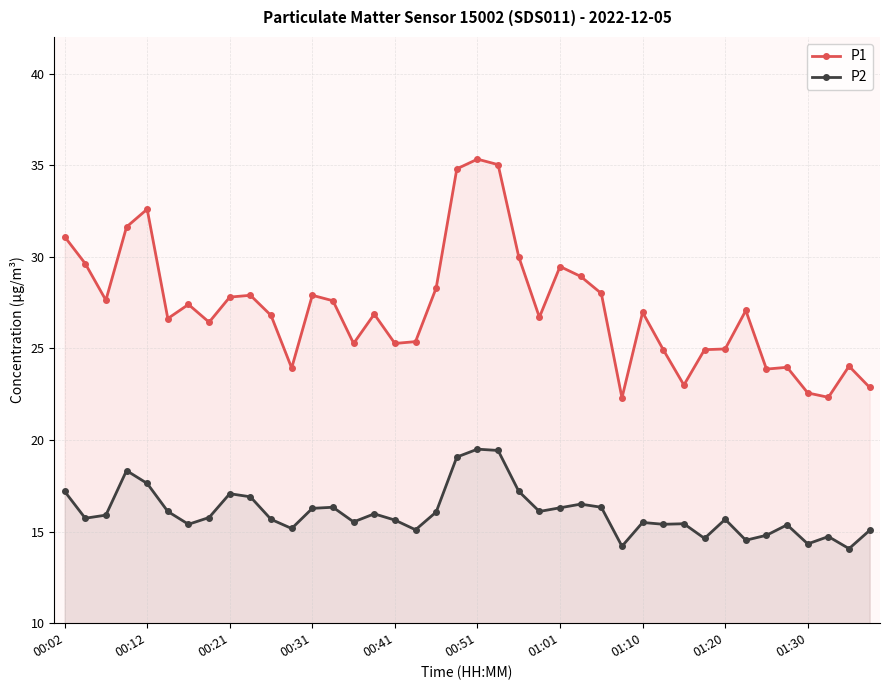

Which series has the widest spread of values?

P1